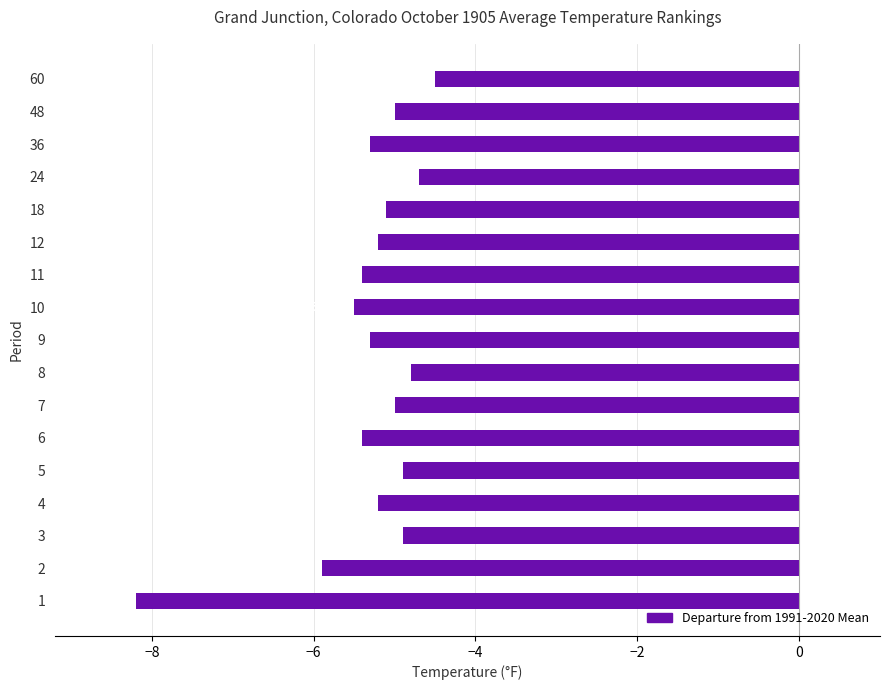

Read the value at 11.

-5.4